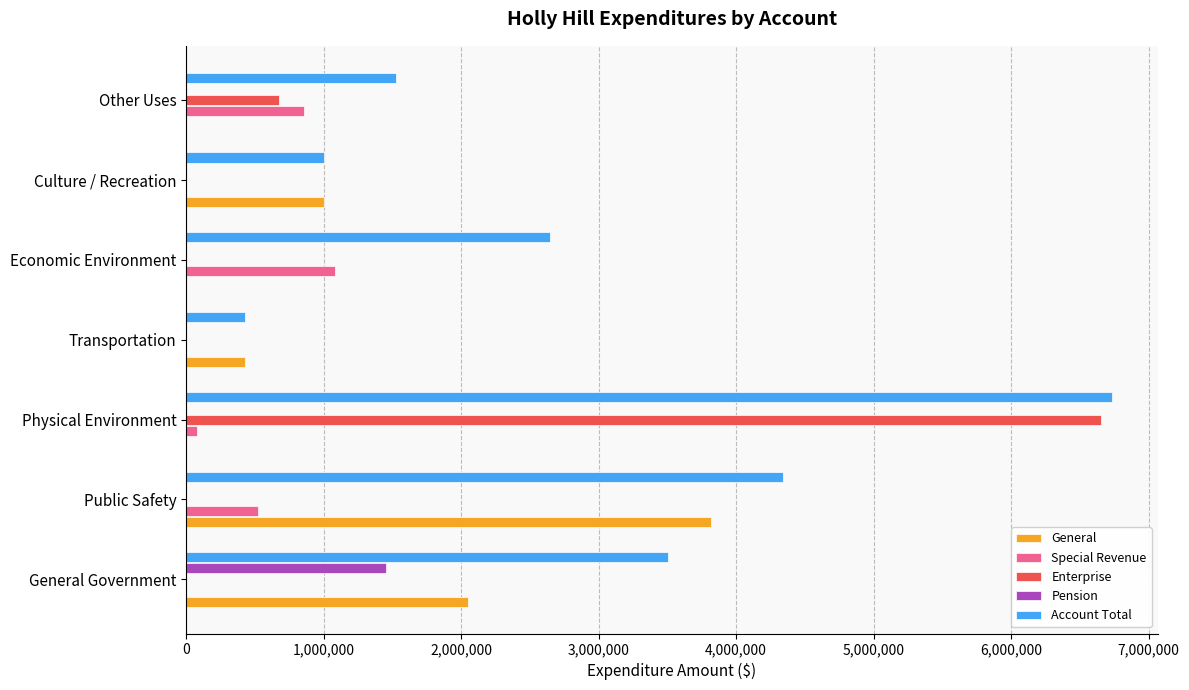

What is the total value across all series at Economic Environment?

3734455